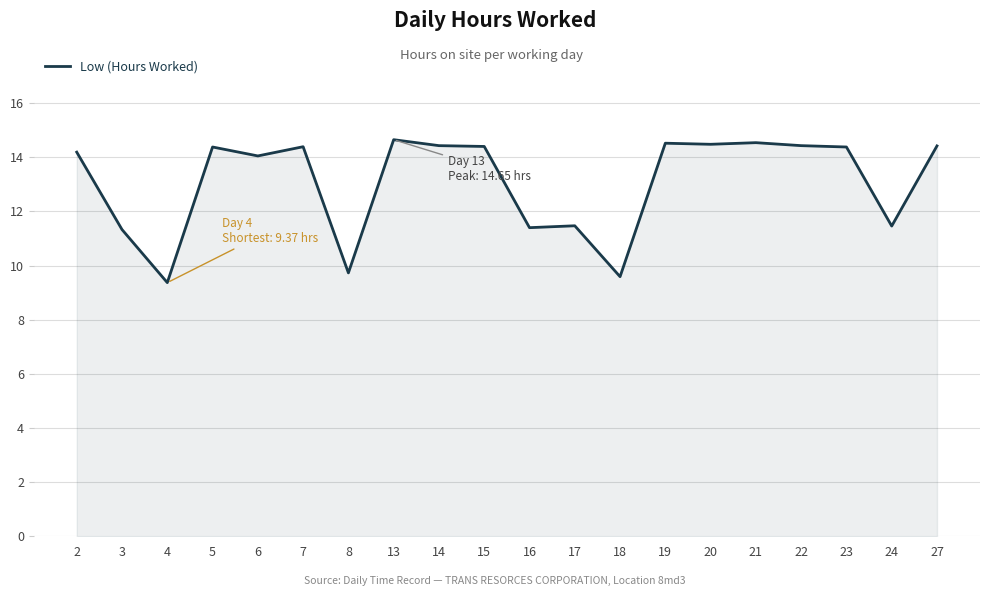

What value does the data have at 24?

11.5